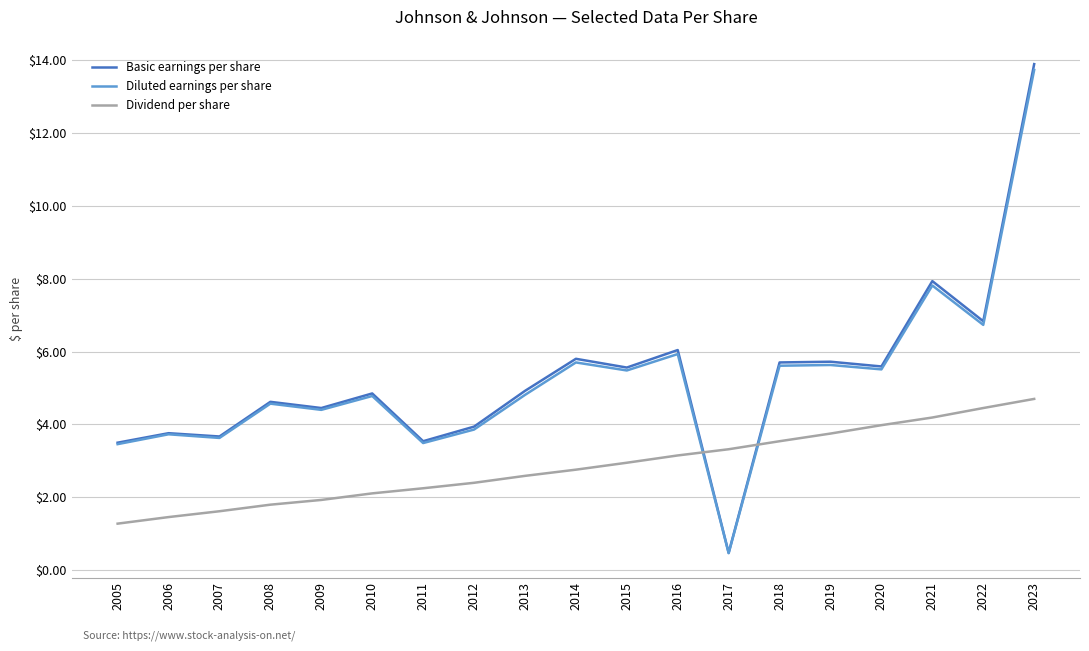

True or false: Dividend per share and Basic earnings per share cross at least once.

True